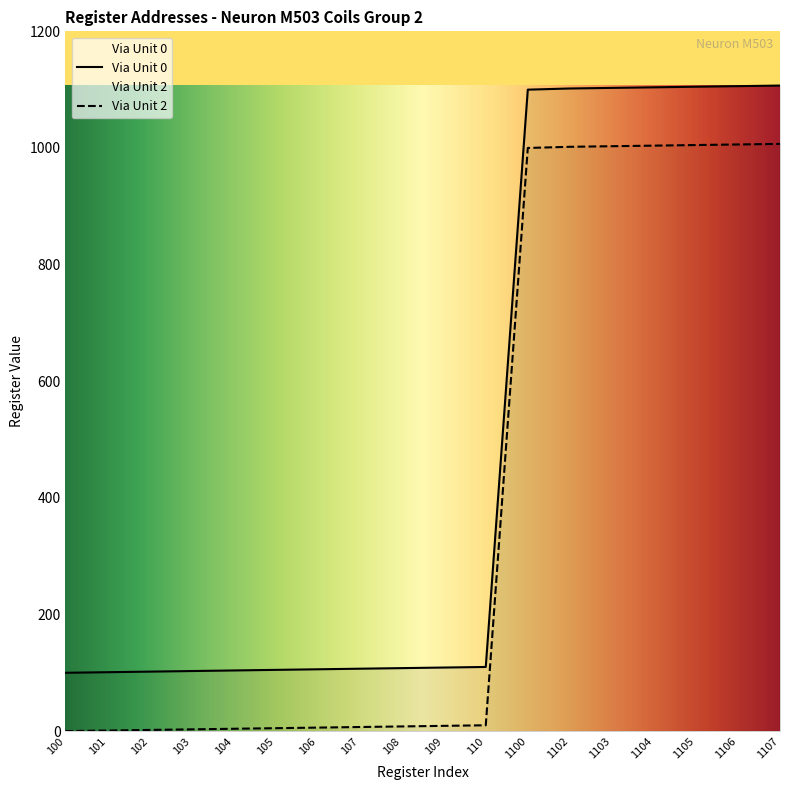

How many lines are shown in the chart?

2